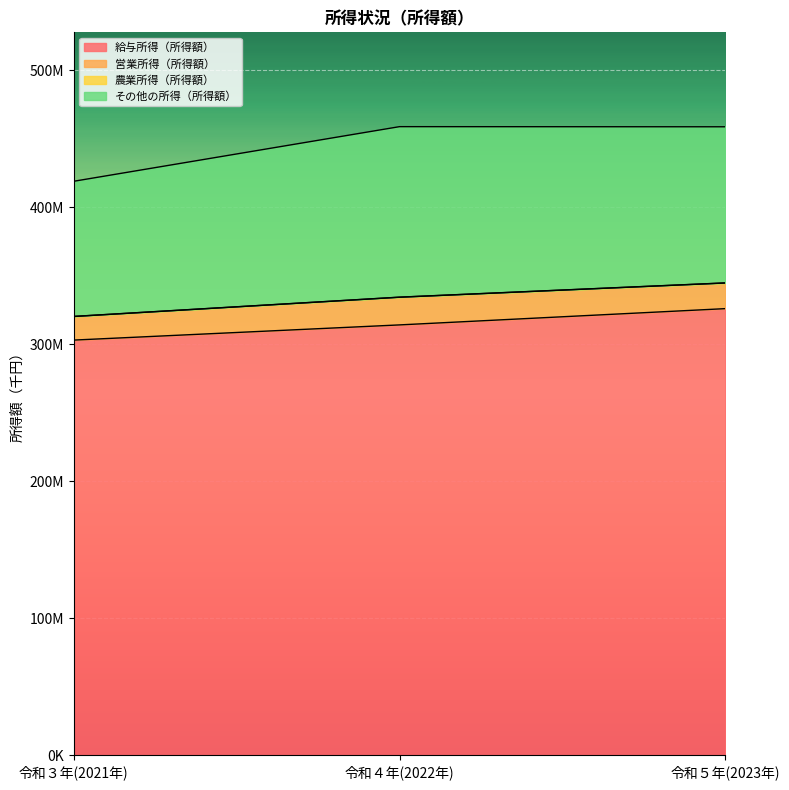

Which category has the highest value across all series?

令和５年(2023年)